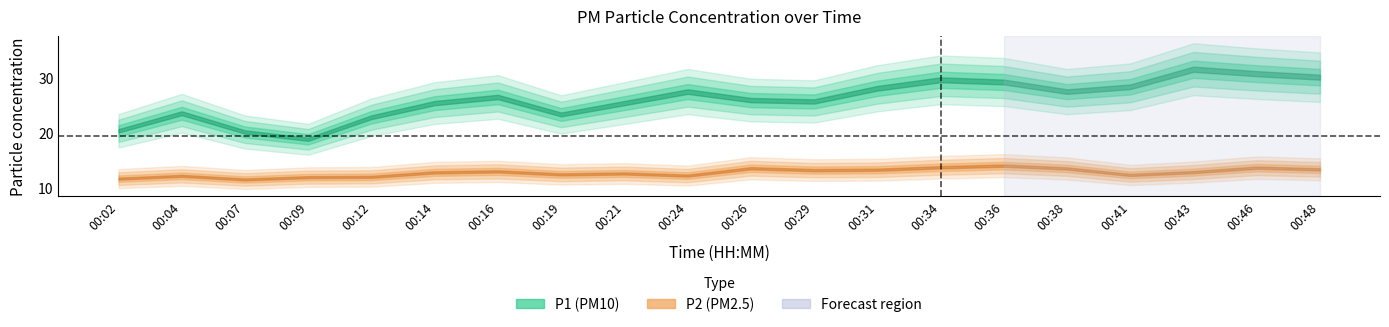

What is the smallest value displayed?

11.5